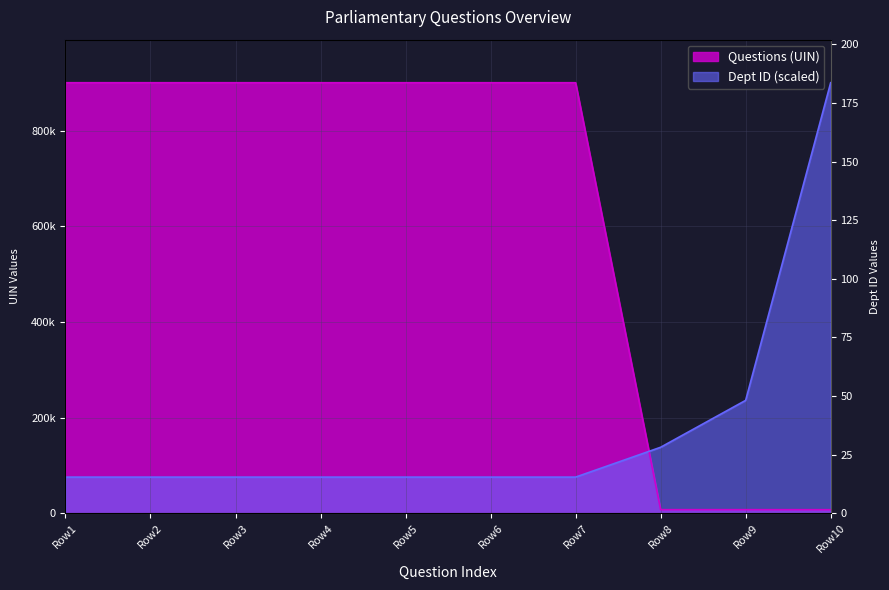

Count the number of data series in this chart.

2